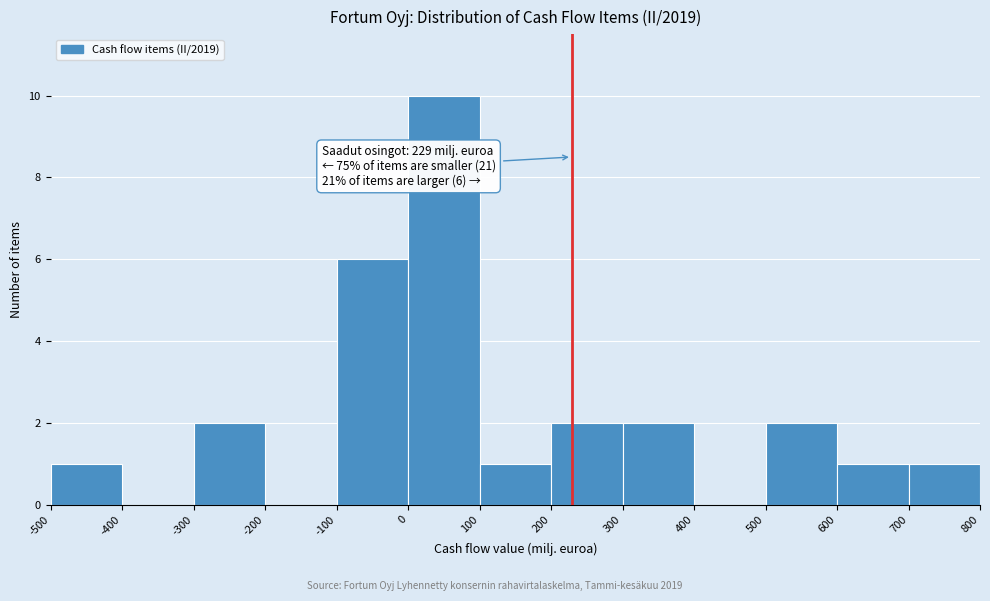

Which range on the x-axis has the tallest bar?

0 to 100